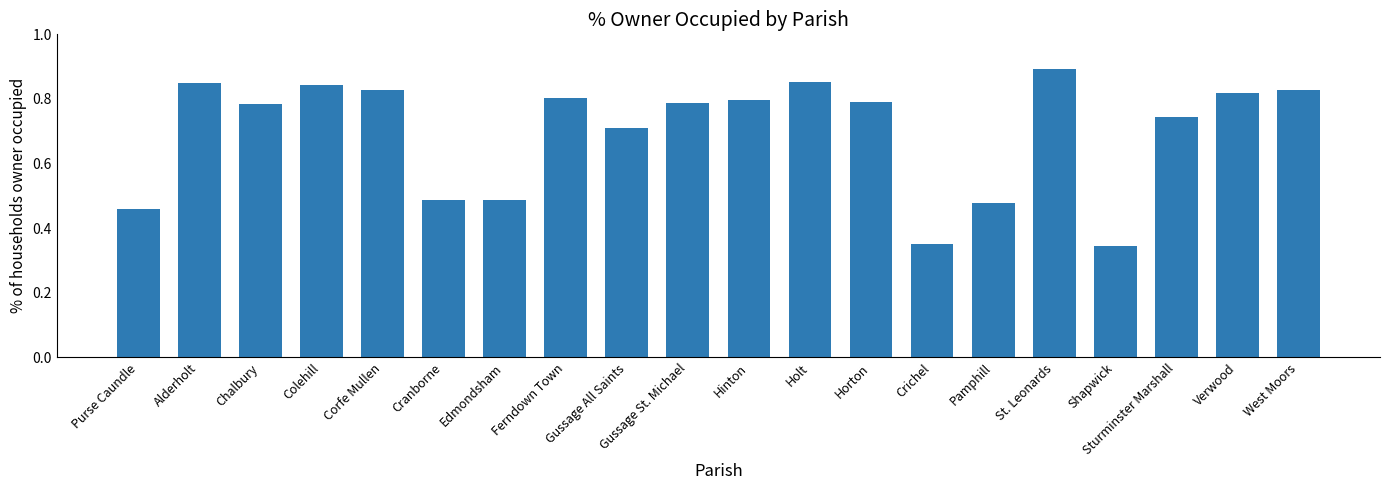

What position from the right is West Moors?

1